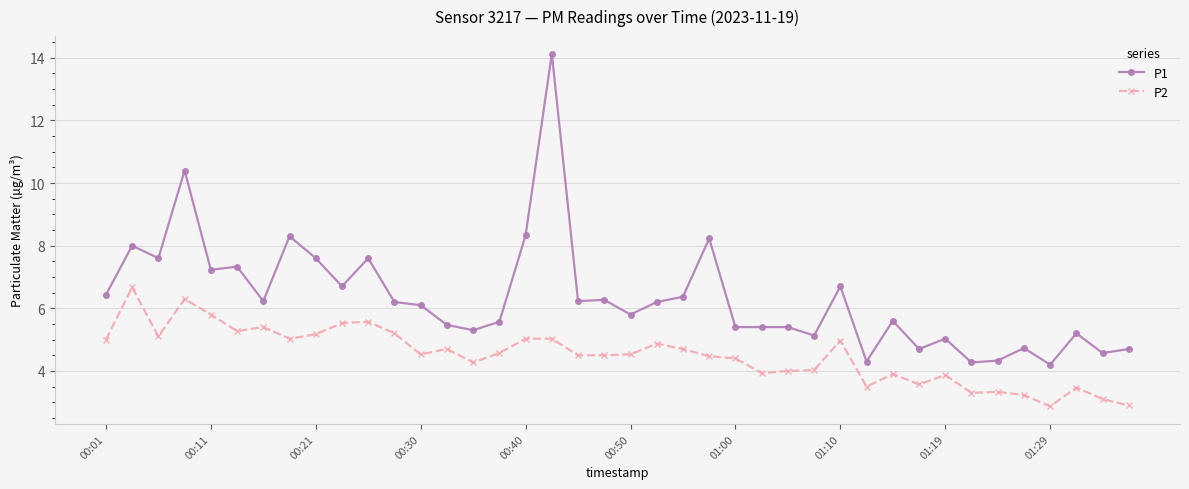

What is the smallest value displayed?

2.9